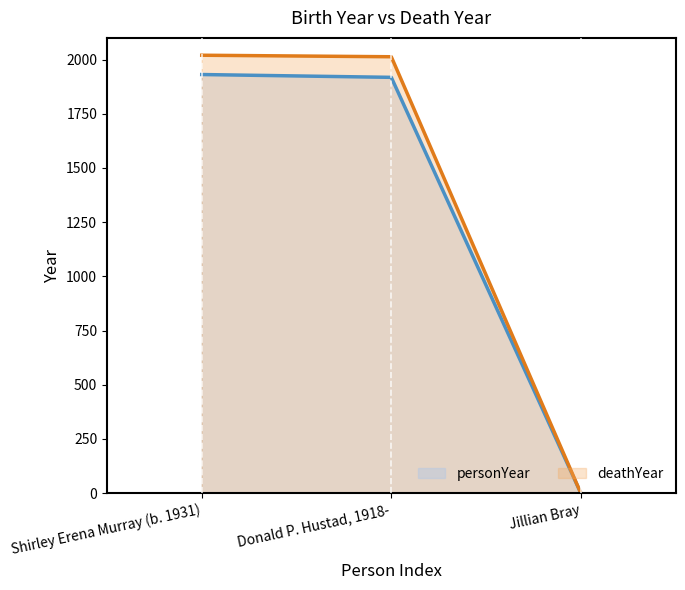

What is the maximum value shown in the chart?

2020